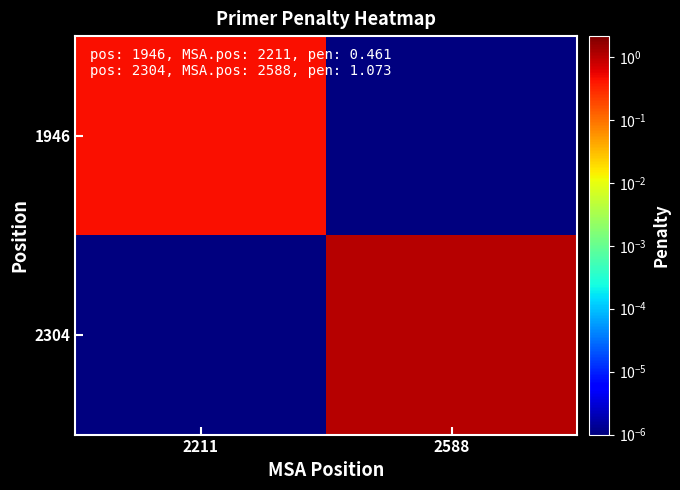

Reading right to left, list all the values displayed in this chart.

1946: 2588=0.0	2211=0.5
2304: 2588=1.1	2211=0.0